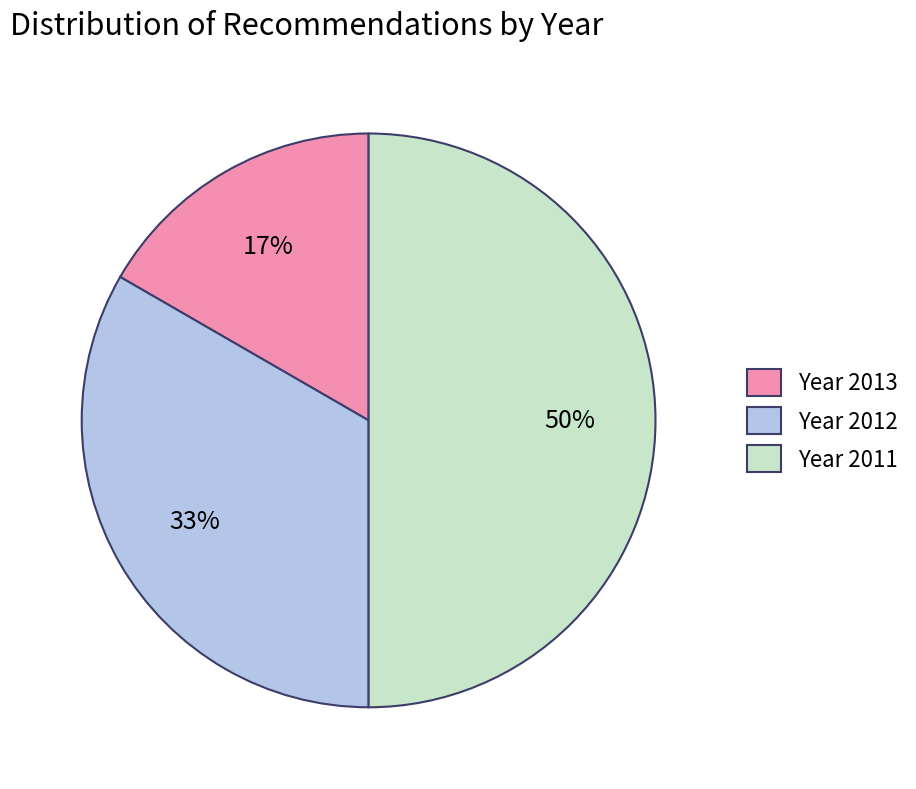

Which has a higher value, Year 2011 or Year 2012?

Year 2011